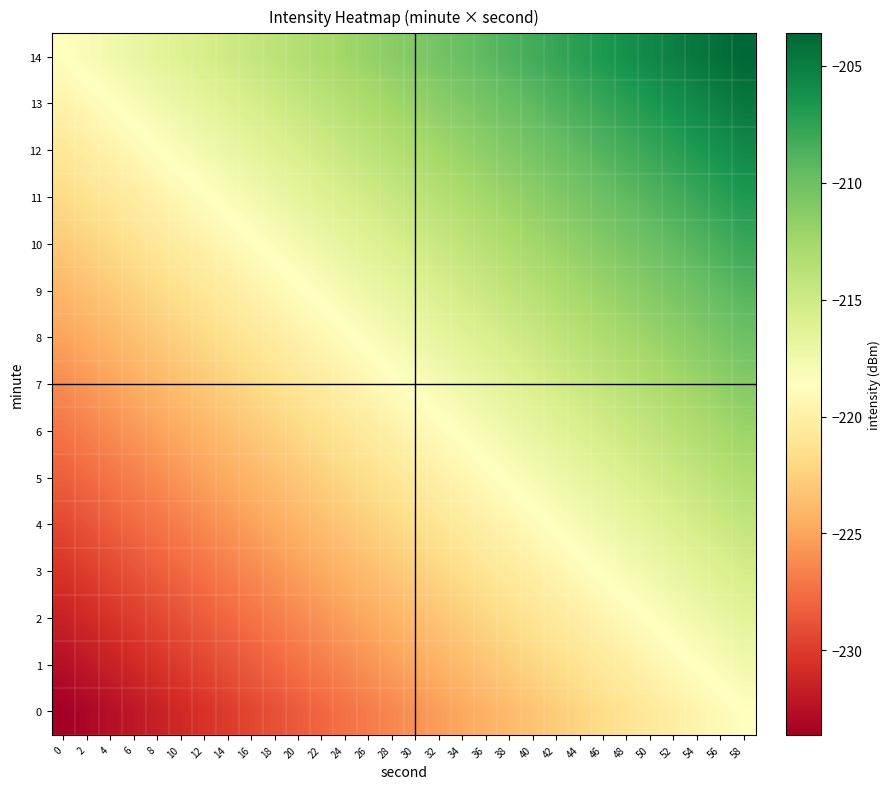

Reading left to right, extract all data points from this chart.

0: 0=-233.6	2=-233.1	4=-232.6	6=-232.1	8=-231.5	10=-231.0	12=-230.5	14=-230.0	16=-229.5	18=-229.0	20=-228.4	22=-227.9	24=-227.4	26=-226.9	28=-226.4	30=-225.9	32=-225.3	34=-224.8	36=-224.3	38=-223.8	40=-223.3	42=-222.8	44=-222.2	46=-221.7	48=-221.2	50=-220.7	52=-220.2	54=-219.6	56=-219.1	58=-218.6
1: 0=-232.5	2=-232.0	4=-231.5	6=-231.0	8=-230.5	10=-230.0	12=-229.4	14=-228.9	16=-228.4	18=-227.9	20=-227.4	22=-226.9	24=-226.3	26=-225.8	28=-225.3	30=-224.8	32=-224.3	34=-223.7	36=-223.2	38=-222.7	40=-222.2	42=-221.7	44=-221.2	46=-220.6	48=-220.1	50=-219.6	52=-219.1	54=-218.6	56=-218.1	58=-217.5
2: 0=-231.5	2=-231.0	4=-230.4	6=-229.9	8=-229.4	10=-228.9	12=-228.4	14=-227.8	16=-227.3	18=-226.8	20=-226.3	22=-225.8	24=-225.3	26=-224.7	28=-224.2	30=-223.7	32=-223.2	34=-222.7	36=-222.2	38=-221.6	40=-221.1	42=-220.6	44=-220.1	46=-219.6	48=-219.1	50=-218.5	52=-218.0	54=-217.5	56=-217.0	58=-216.5
3: 0=-230.4	2=-229.9	4=-229.4	6=-228.8	8=-228.3	10=-227.8	12=-227.3	14=-226.8	16=-226.3	18=-225.7	20=-225.2	22=-224.7	24=-224.2	26=-223.7	28=-223.2	30=-222.6	32=-222.1	34=-221.6	36=-221.1	38=-220.6	40=-220.1	42=-219.5	44=-219.0	46=-218.5	48=-218.0	50=-217.5	52=-217.0	54=-216.4	56=-215.9	58=-215.4
4: 0=-229.3	2=-228.8	4=-228.3	6=-227.8	8=-227.3	10=-226.7	12=-226.2	14=-225.7	16=-225.2	18=-224.7	20=-224.2	22=-223.6	24=-223.1	26=-222.6	28=-222.1	30=-221.6	32=-221.1	34=-220.5	36=-220.0	38=-219.5	40=-219.0	42=-218.5	44=-217.9	46=-217.4	48=-216.9	50=-216.4	52=-215.9	54=-215.4	56=-214.8	58=-214.3
5: 0=-228.3	2=-227.7	4=-227.2	6=-226.7	8=-226.2	10=-225.7	12=-225.2	14=-224.6	16=-224.1	18=-223.6	20=-223.1	22=-222.6	24=-222.0	26=-221.5	28=-221.0	30=-220.5	32=-220.0	34=-219.5	36=-218.9	38=-218.4	40=-217.9	42=-217.4	44=-216.9	46=-216.4	48=-215.8	50=-215.3	52=-214.8	54=-214.3	56=-213.8	58=-213.3
6: 0=-227.2	2=-226.7	4=-226.1	6=-225.6	8=-225.1	10=-224.6	12=-224.1	14=-223.6	16=-223.0	18=-222.5	20=-222.0	22=-221.5	24=-221.0	26=-220.5	28=-219.9	30=-219.4	32=-218.9	34=-218.4	36=-217.9	38=-217.4	40=-216.8	42=-216.3	44=-215.8	46=-215.3	48=-214.8	50=-214.3	52=-213.7	54=-213.2	56=-212.7	58=-212.2
7: 0=-226.1	2=-225.6	4=-225.1	6=-224.6	8=-224.0	10=-223.5	12=-223.0	14=-222.5	16=-222.0	18=-221.5	20=-220.9	22=-220.4	24=-219.9	26=-219.4	28=-218.9	30=-218.4	32=-217.8	34=-217.3	36=-216.8	38=-216.3	40=-215.8	42=-215.3	44=-214.7	46=-214.2	48=-213.7	50=-213.2	52=-212.7	54=-212.1	56=-211.6	58=-211.1
8: 0=-225.0	2=-224.5	4=-224.0	6=-223.5	8=-223.0	10=-222.5	12=-221.9	14=-221.4	16=-220.9	18=-220.4	20=-219.9	22=-219.4	24=-218.8	26=-218.3	28=-217.8	30=-217.3	32=-216.8	34=-216.2	36=-215.7	38=-215.2	40=-214.7	42=-214.2	44=-213.7	46=-213.1	48=-212.6	50=-212.1	52=-211.6	54=-211.1	56=-210.6	58=-210.0
9: 0=-224.0	2=-223.5	4=-222.9	6=-222.4	8=-221.9	10=-221.4	12=-220.9	14=-220.3	16=-219.8	18=-219.3	20=-218.8	22=-218.3	24=-217.8	26=-217.2	28=-216.7	30=-216.2	32=-215.7	34=-215.2	36=-214.7	38=-214.1	40=-213.6	42=-213.1	44=-212.6	46=-212.1	48=-211.6	50=-211.0	52=-210.5	54=-210.0	56=-209.5	58=-209.0
10: 0=-222.9	2=-222.4	4=-221.9	6=-221.3	8=-220.8	10=-220.3	12=-219.8	14=-219.3	16=-218.8	18=-218.2	20=-217.7	22=-217.2	24=-216.7	26=-216.2	28=-215.7	30=-215.1	32=-214.6	34=-214.1	36=-213.6	38=-213.1	40=-212.6	42=-212.0	44=-211.5	46=-211.0	48=-210.5	50=-210.0	52=-209.5	54=-208.9	56=-208.4	58=-207.9
11: 0=-221.8	2=-221.3	4=-220.8	6=-220.3	8=-219.8	10=-219.2	12=-218.7	14=-218.2	16=-217.7	18=-217.2	20=-216.7	22=-216.1	24=-215.6	26=-215.1	28=-214.6	30=-214.1	32=-213.6	34=-213.0	36=-212.5	38=-212.0	40=-211.5	42=-211.0	44=-210.4	46=-209.9	48=-209.4	50=-208.9	52=-208.4	54=-207.9	56=-207.3	58=-206.8
12: 0=-220.8	2=-220.2	4=-219.7	6=-219.2	8=-218.7	10=-218.2	12=-217.7	14=-217.1	16=-216.6	18=-216.1	20=-215.6	22=-215.1	24=-214.5	26=-214.0	28=-213.5	30=-213.0	32=-212.5	34=-212.0	36=-211.4	38=-210.9	40=-210.4	42=-209.9	44=-209.4	46=-208.9	48=-208.3	50=-207.8	52=-207.3	54=-206.8	56=-206.3	58=-205.8
13: 0=-219.7	2=-219.2	4=-218.6	6=-218.1	8=-217.6	10=-217.1	12=-216.6	14=-216.1	16=-215.5	18=-215.0	20=-214.5	22=-214.0	24=-213.5	26=-213.0	28=-212.4	30=-211.9	32=-211.4	34=-210.9	36=-210.4	38=-209.9	40=-209.3	42=-208.8	44=-208.3	46=-207.8	48=-207.3	50=-206.8	52=-206.2	54=-205.7	56=-205.2	58=-204.7
14: 0=-218.6	2=-218.1	4=-217.6	6=-217.1	8=-216.5	10=-216.0	12=-215.5	14=-215.0	16=-214.5	18=-214.0	20=-213.4	22=-212.9	24=-212.4	26=-211.9	28=-211.4	30=-210.9	32=-210.3	34=-209.8	36=-209.3	38=-208.8	40=-208.3	42=-207.8	44=-207.2	46=-206.7	48=-206.2	50=-205.7	52=-205.2	54=-204.6	56=-204.1	58=-203.6